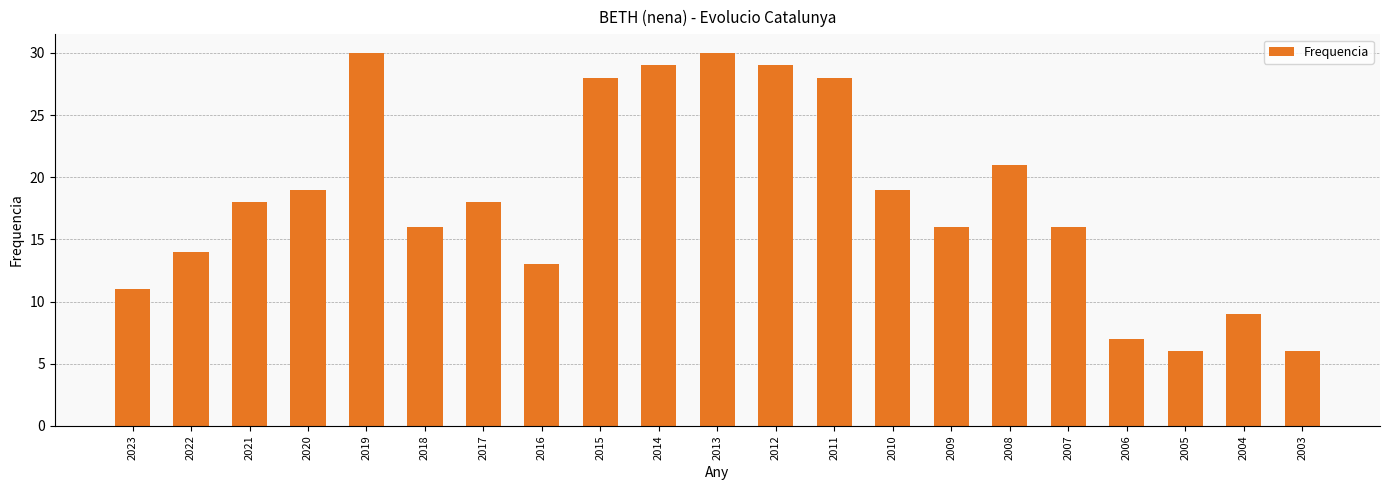

What is the maximum value shown in the chart?

30